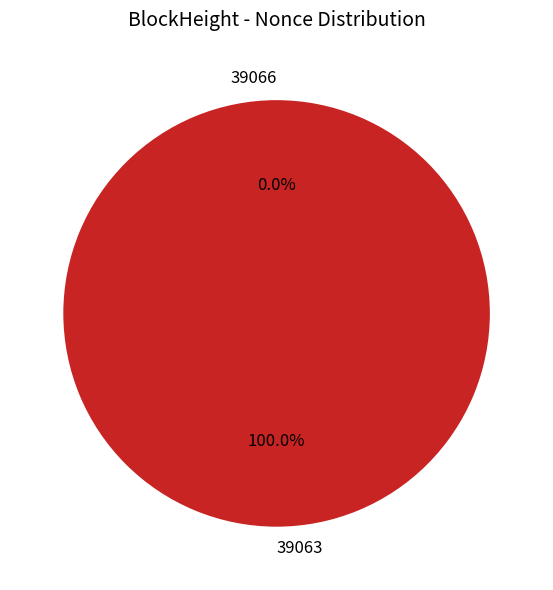

Count the number of slices in the pie.

2